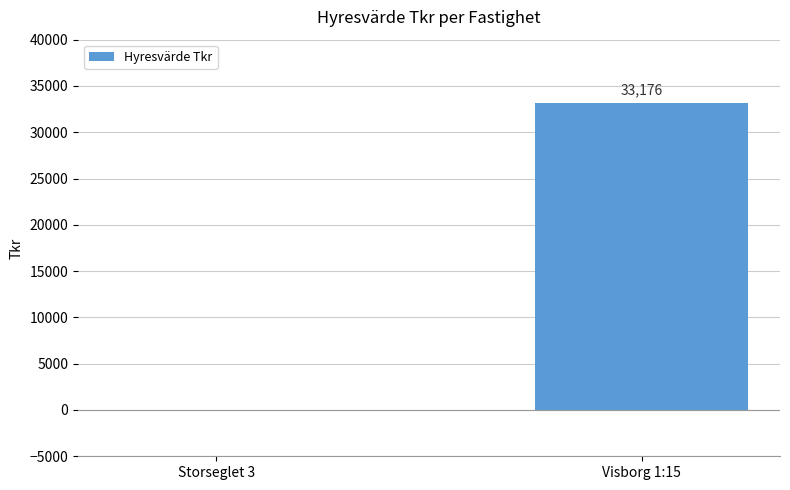

How many values are above zero?

1